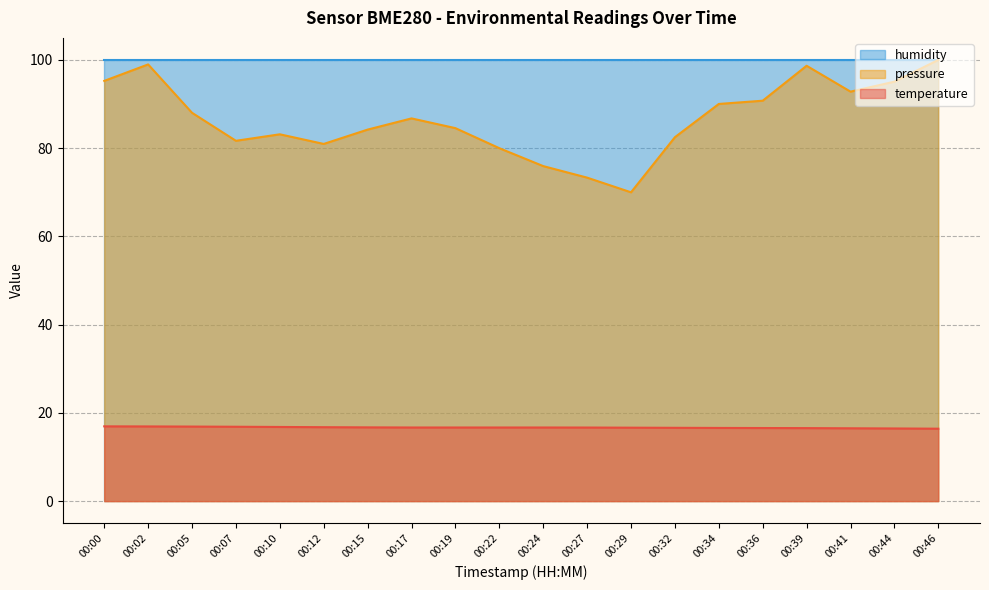

True or false: pressure_norm and temperature cross at least once.

False